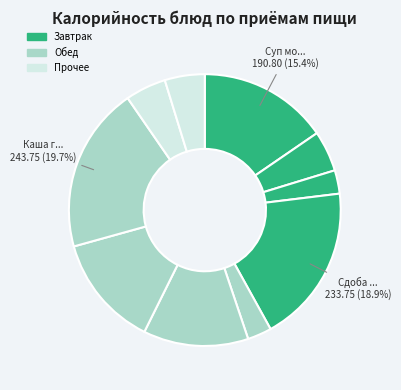

Which slice is the largest?

Каша гречневая